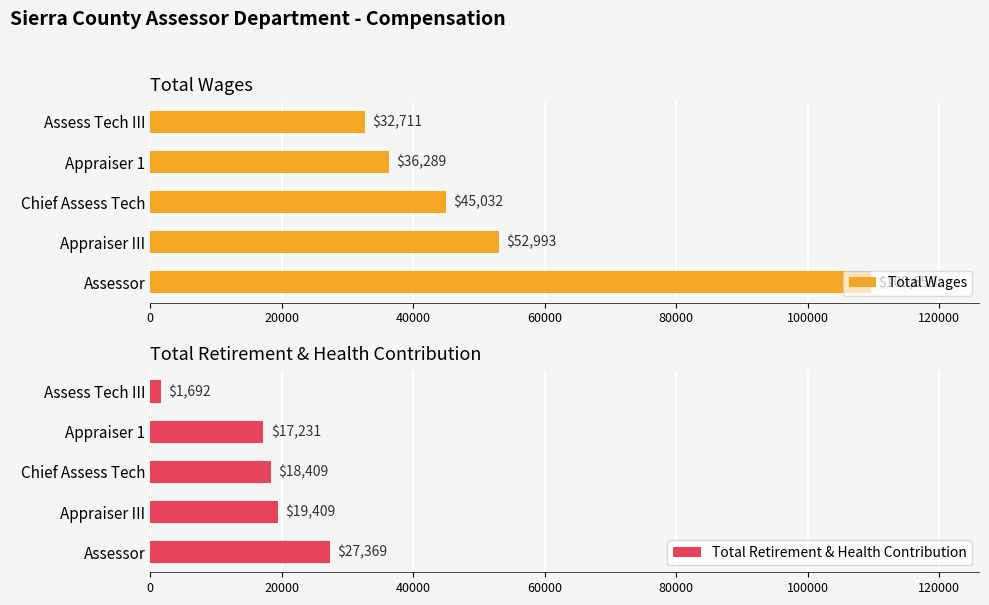

List the series in order of their overall mean, lowest first.

Total Retirement & Health Contribution, Total Wages